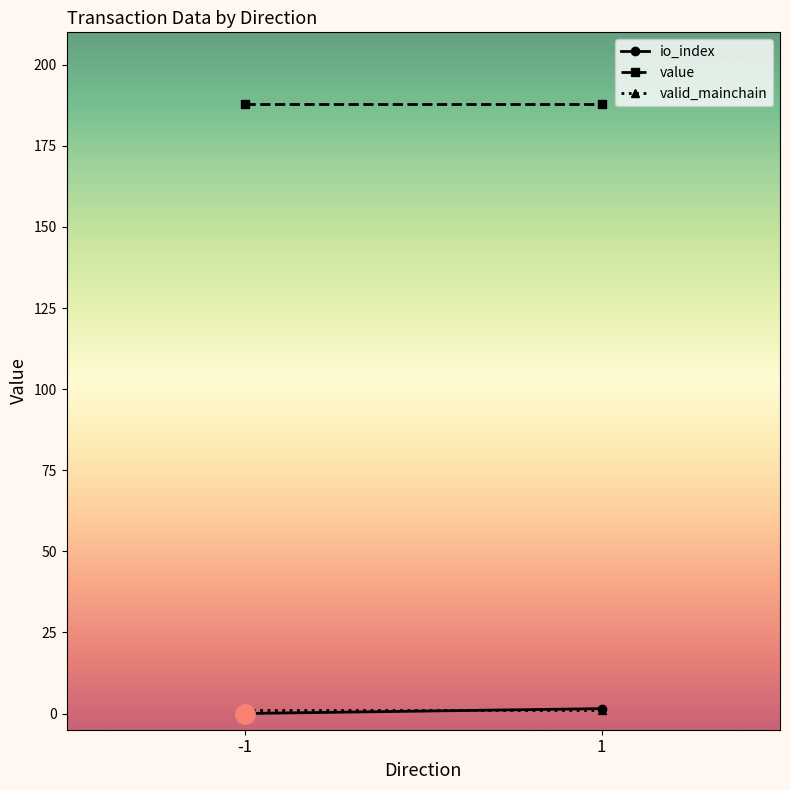

Read the value value at 1.

187.8